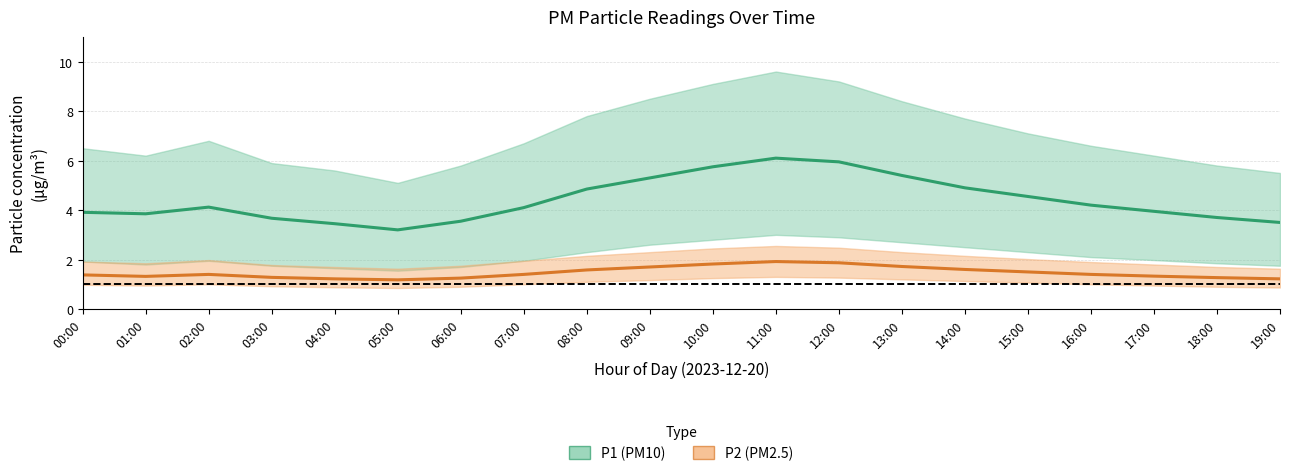

How many lines are shown in the chart?

2